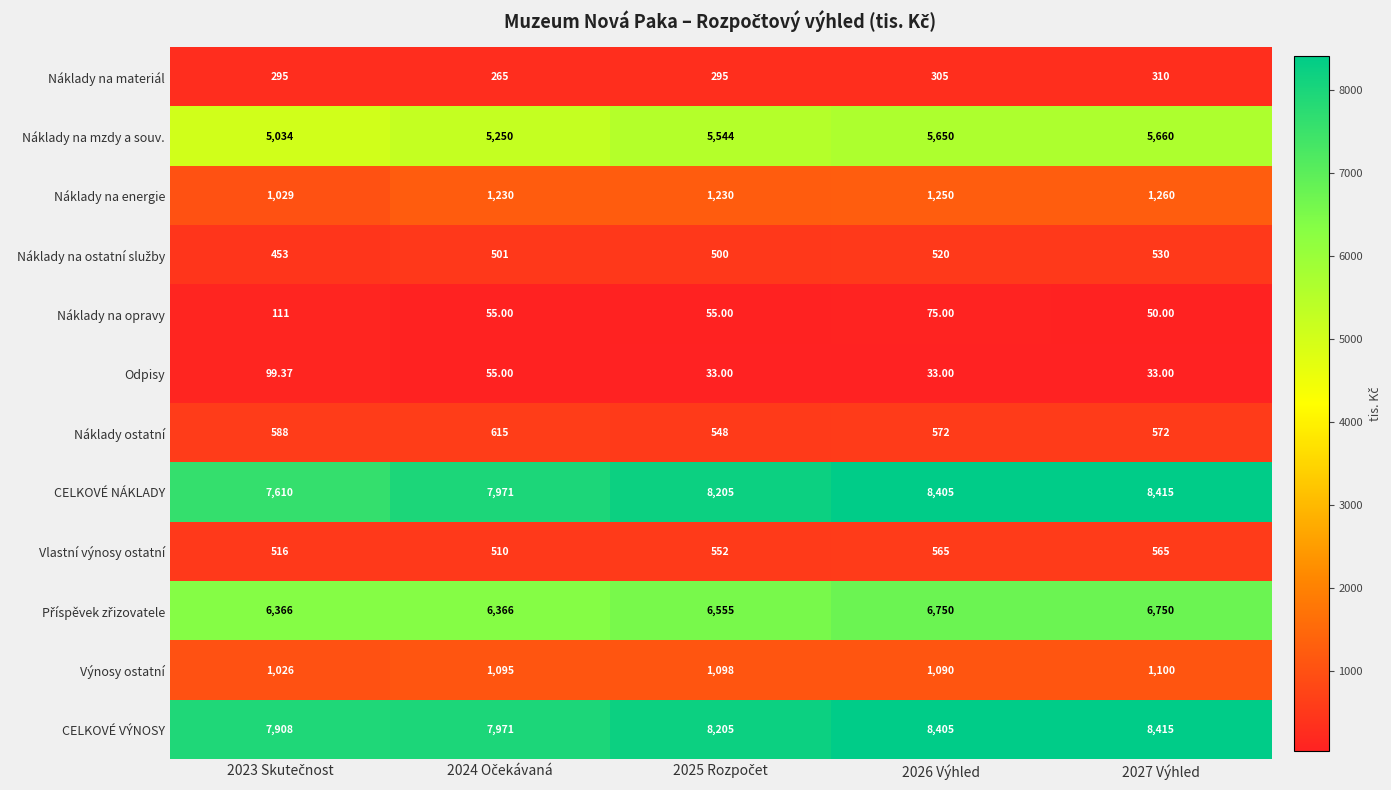

At which category is the sum across all series the highest?

2027 Výhled